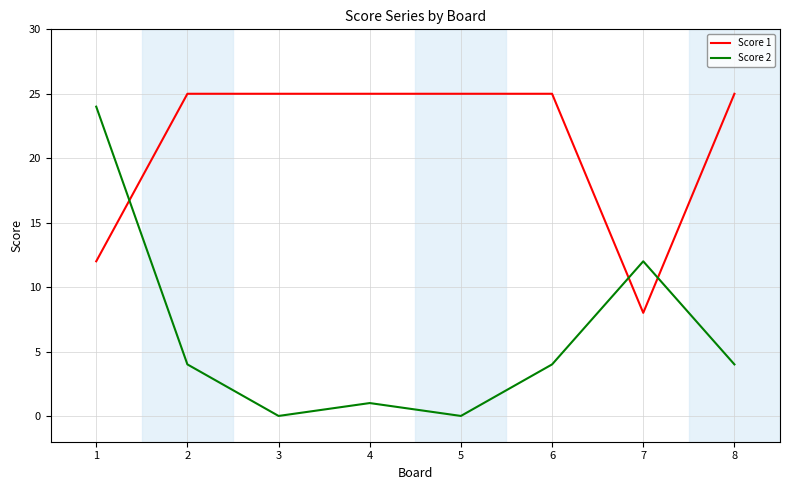

Which series has the widest spread of values?

Score 2